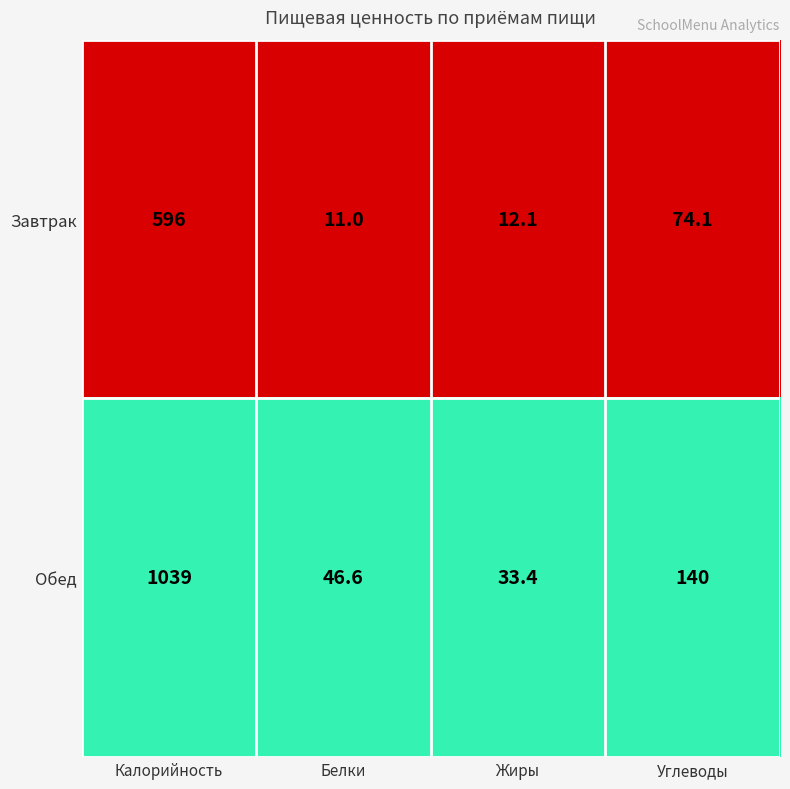

Reading left to right, transcribe all the data shown in this chart.

Завтрак: 596.0	11.0	12.1	74.1
Обед: 1039.0	46.6	33.4	140.0